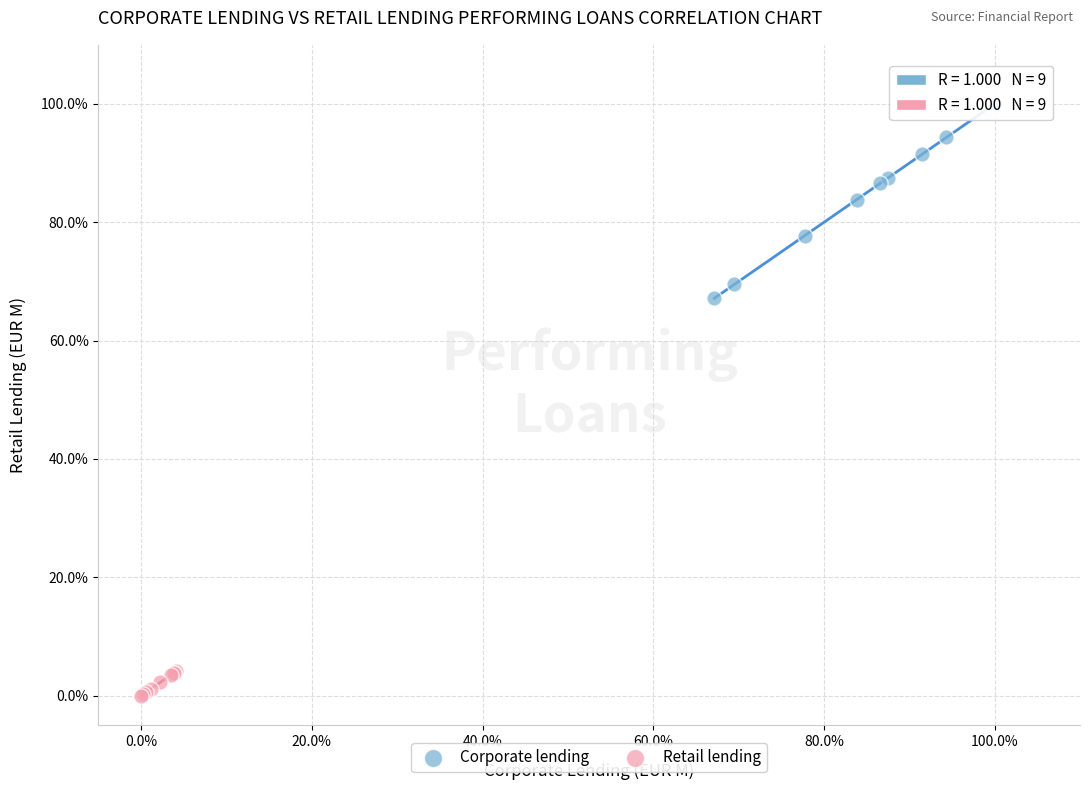

Which series reaches the maximum Y coordinate?

Corporate lending